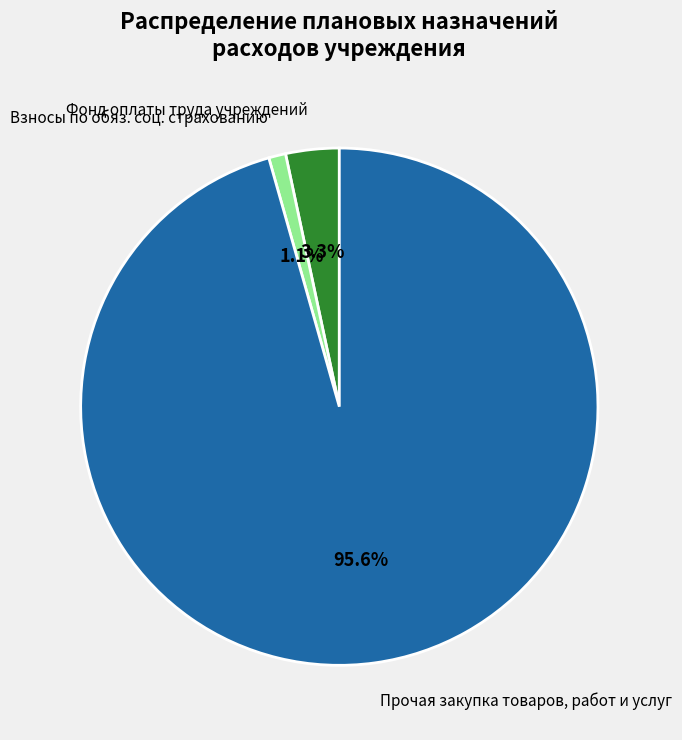

Which slice is the largest?

Прочая закупка товаров, работ и услуг